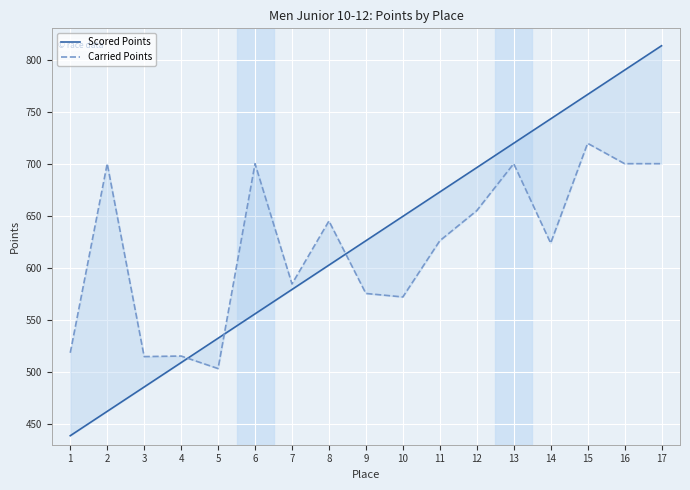

What is the maximum value for Carried Points?

719.5